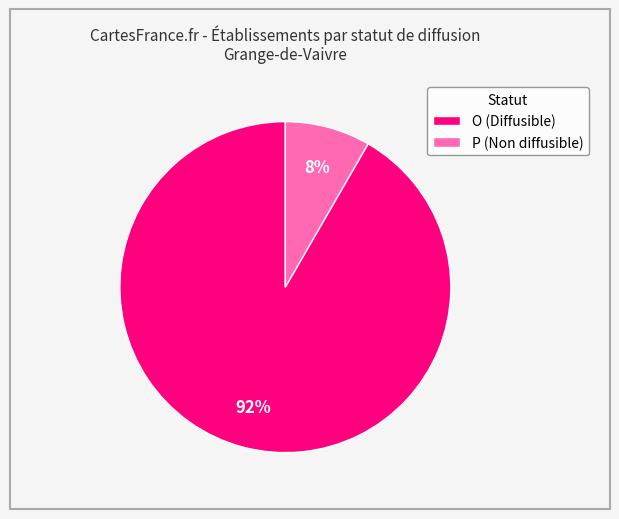

Which has a higher value, P (Non diffusible) or O (Diffusible)?

O (Diffusible)